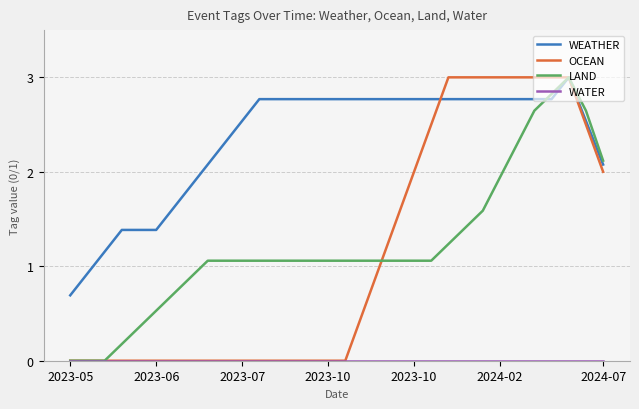

Which series has the largest total across all categories?

WEATHER